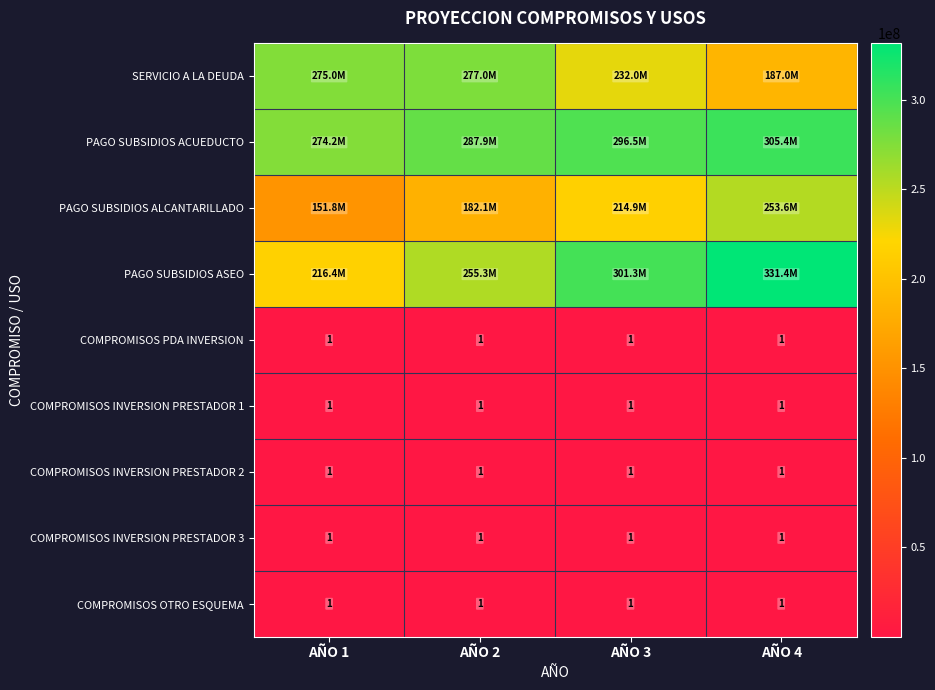

The value of COMPROMISOS INVERSION PRESTADOR 3 at AÑO 1 is 0. True or false?

False